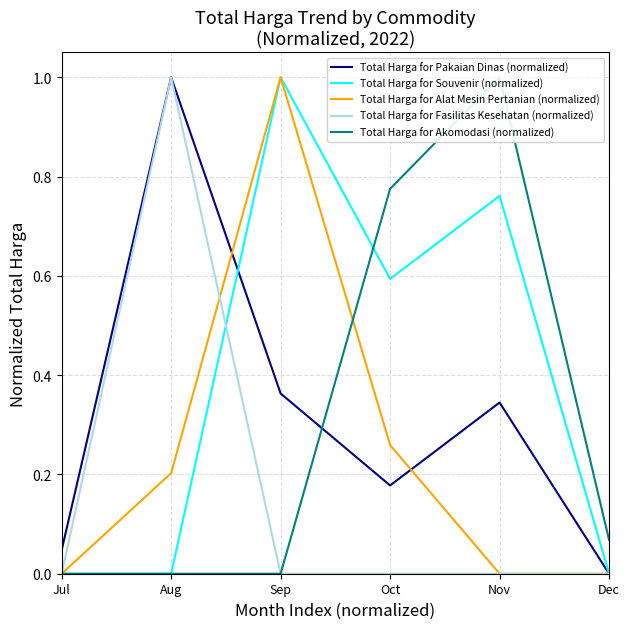

Count the number of data series in this chart.

5